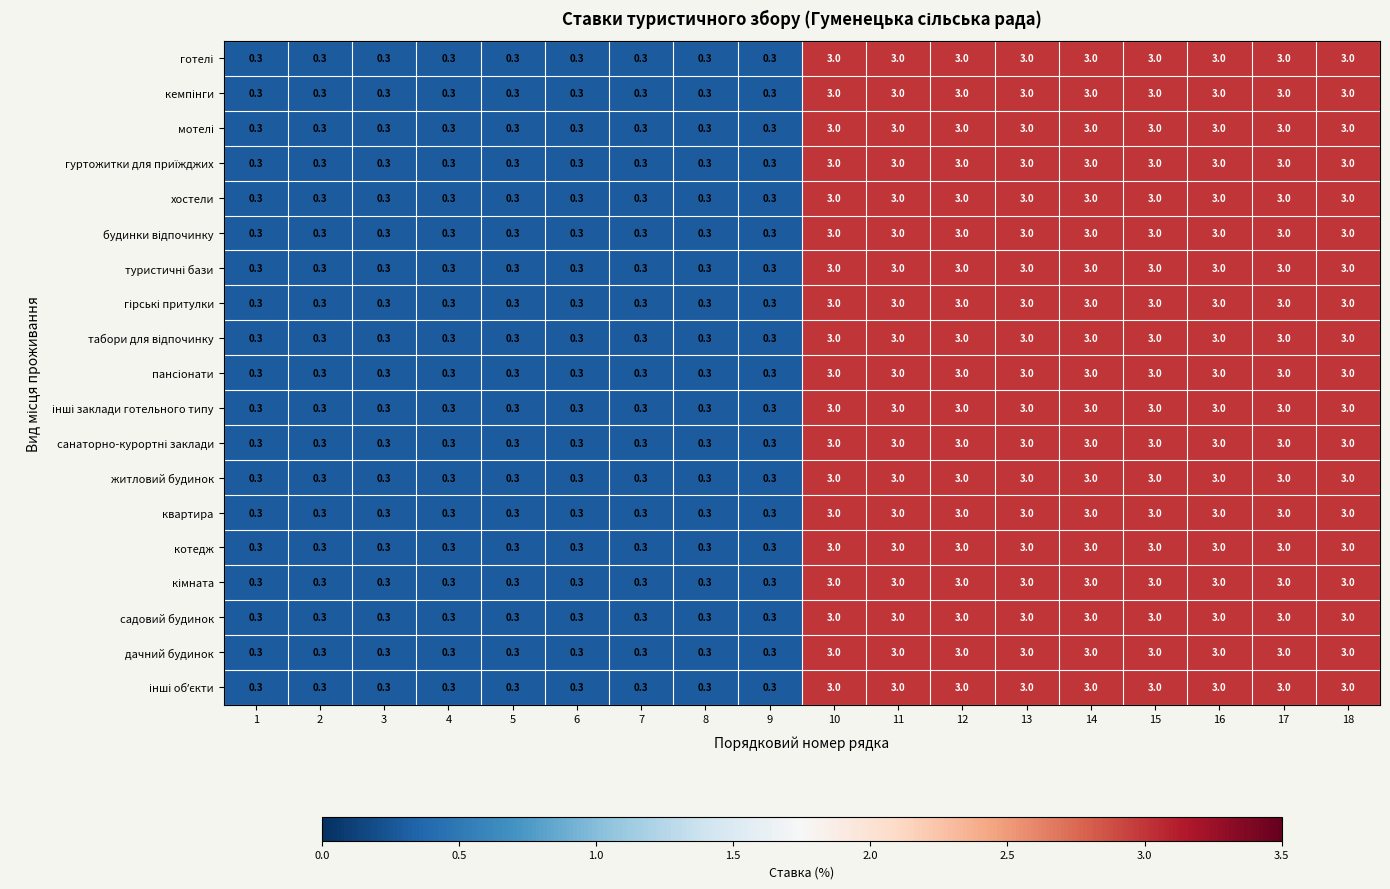

Read the житловий будинок value at 11.

3.0